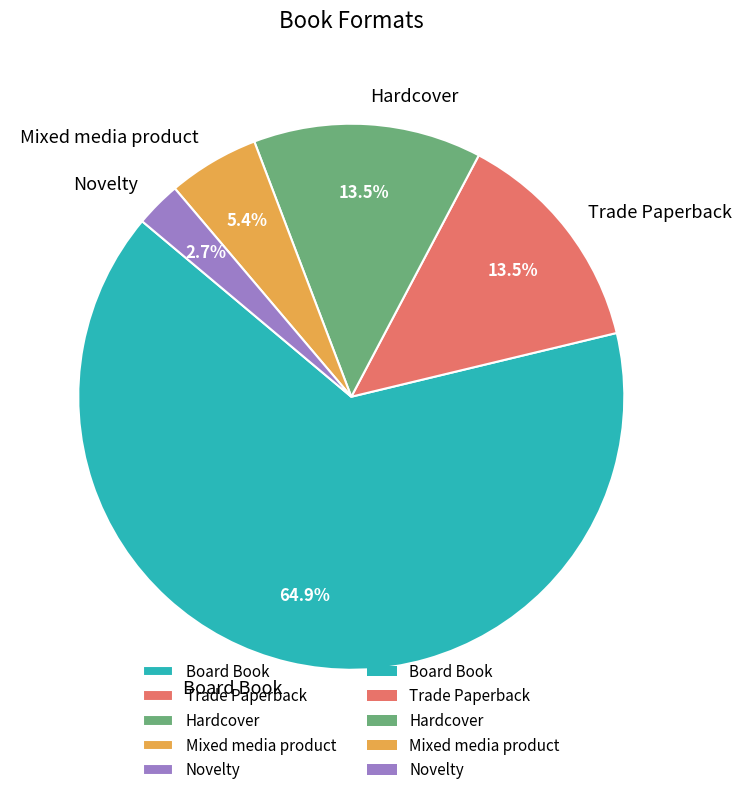

What is the smallest slice in the pie chart?

Novelty